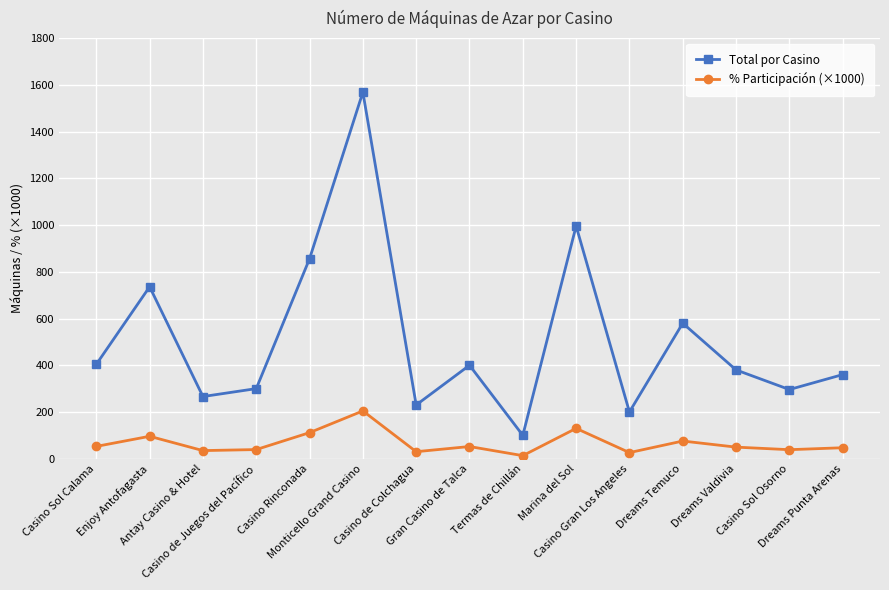

Is the value of Total por Casino at Dreams Punta Arenas greater than the value of % Participación (×1000) at Casino Sol Calama?

Yes